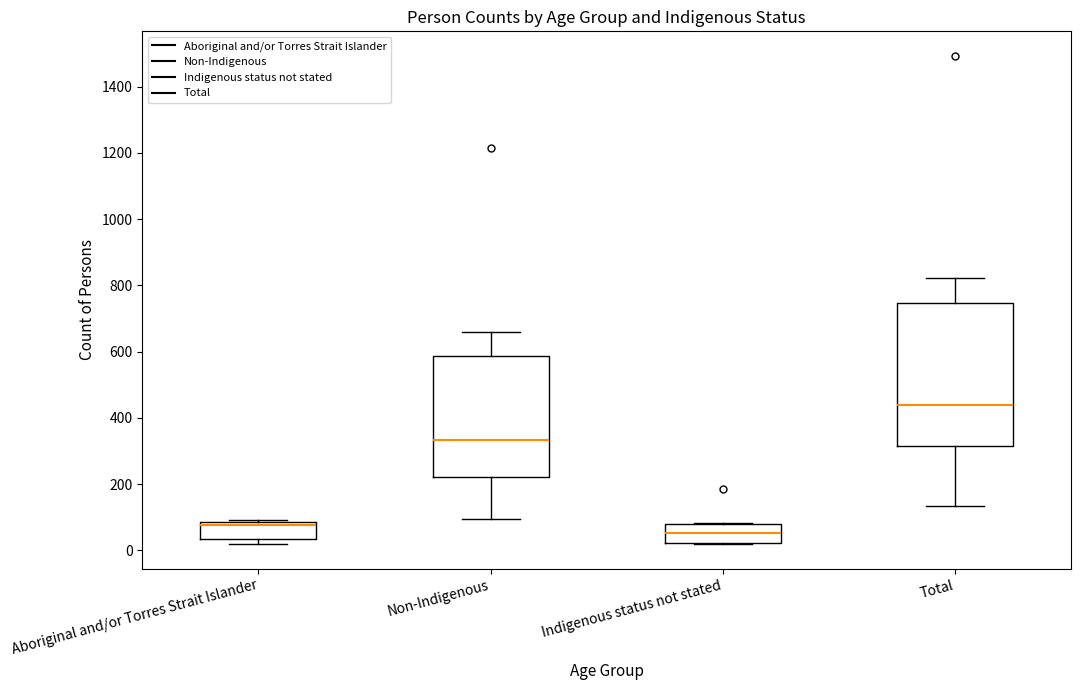

Reading left to right, read every box against the y-axis: the position of its median line, the range the box covers, and the ends of its whiskers. The values are not printed on the chart, so give them approximately, as read against the axis.

Aboriginal and/or Torres Strait Islander: median 80 (just below the box's upper edge), box 40 to 80, whiskers 20 to 100
Non-Indigenous: median 340, box 220 to 580, whiskers 100 to 660
Indigenous status not stated: median 60, box 20 to 80, whiskers 20 to 80
Total: median 440, box 320 to 740, whiskers 140 to 820